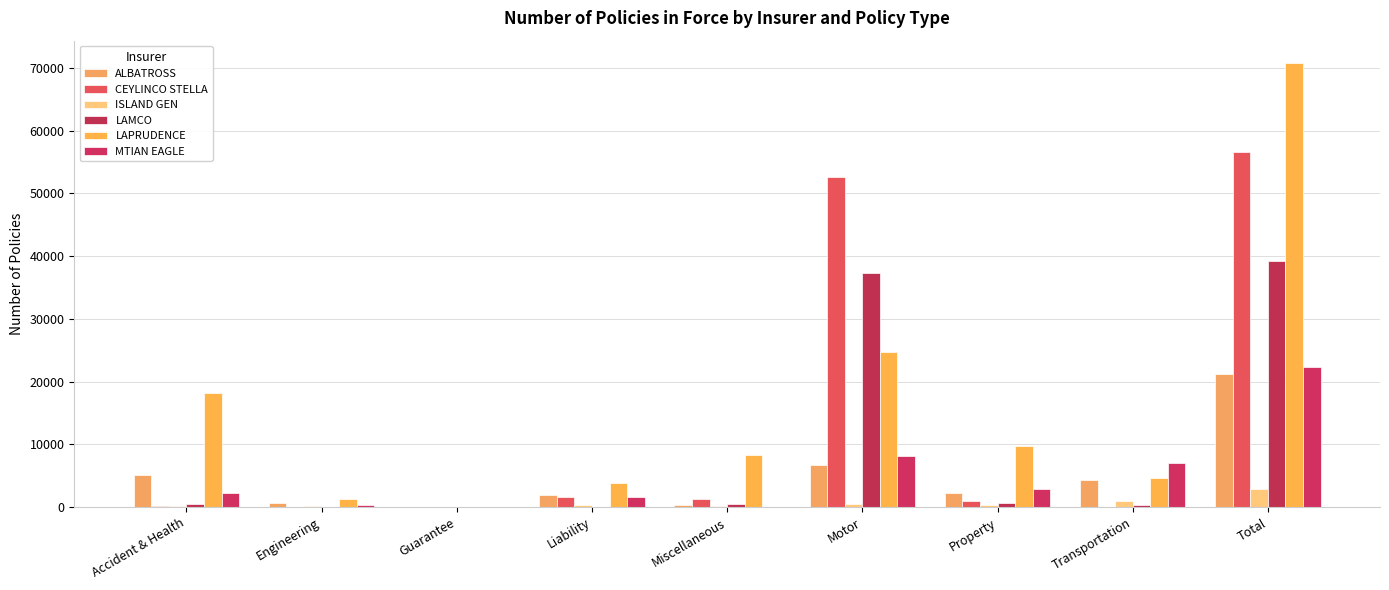

What is the approximate value of MTIAN EAGLE at Miscellaneous, to the nearest 50?

50